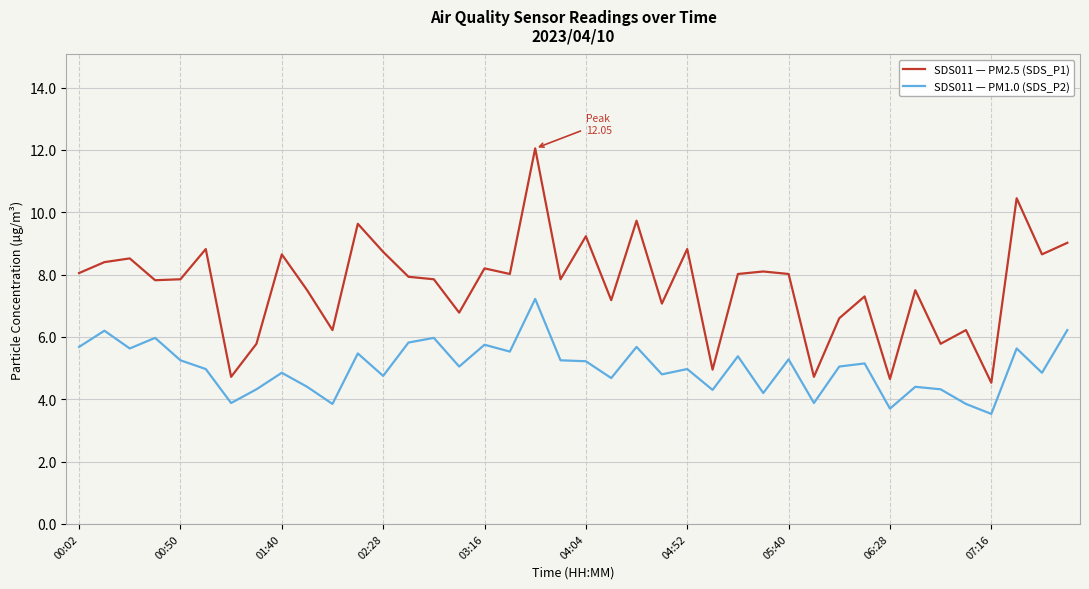

What is the difference between the maximum and minimum values in the SDS011 — PM2.5 (SDS_P1) series?

7.5